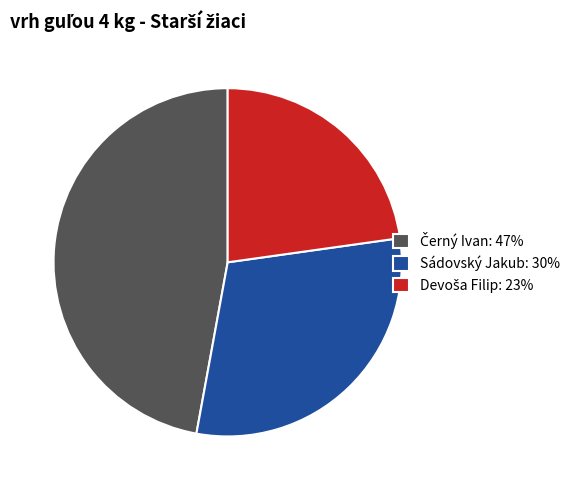

Is it true that Sádovský Jakub: 30% is 40% of the pie?

False